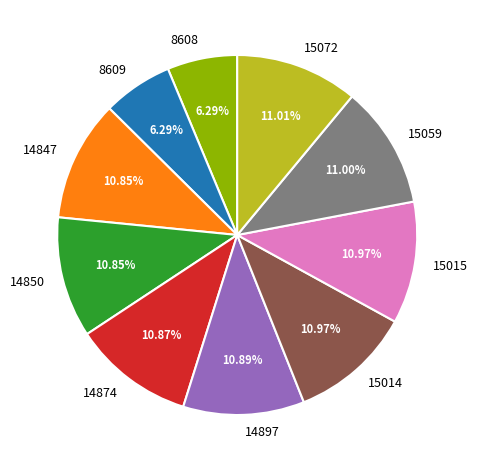

Is it true that 14850 is 17% of the pie?

False